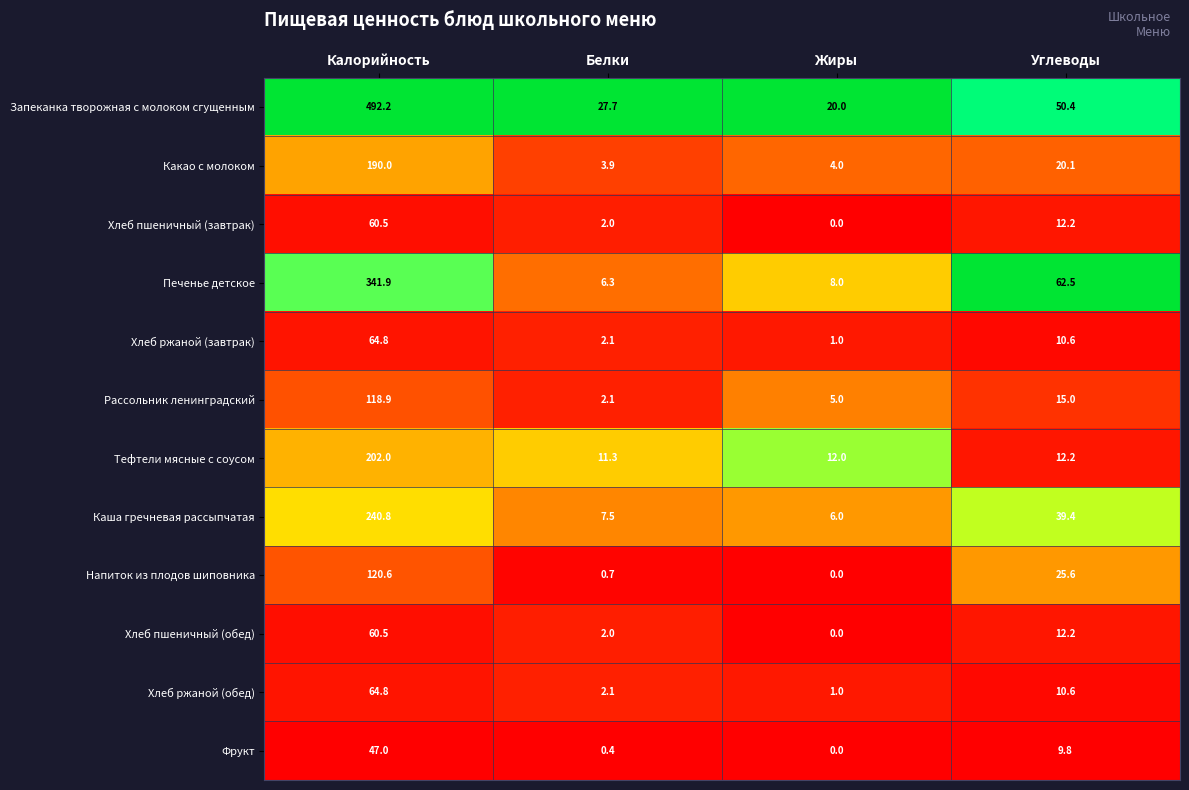

Where does the Фрукт series first go above 9?

Калорийность